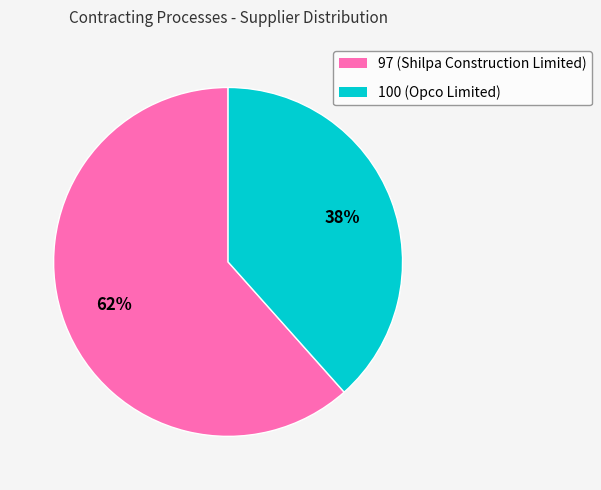

To the nearest percent, what is the combined percentage of 100 and 97?

100%